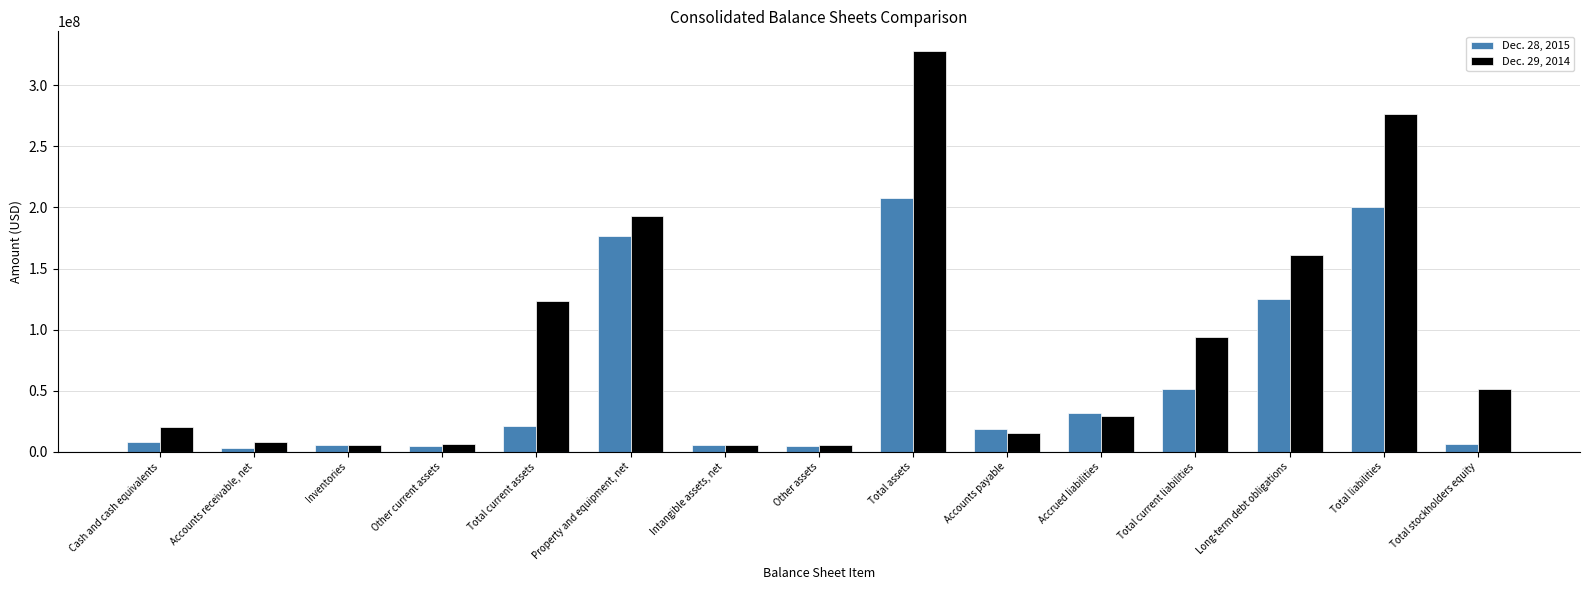

The Dec. 29, 2014 series shows 6614000 at Other current assets. True or false?

True